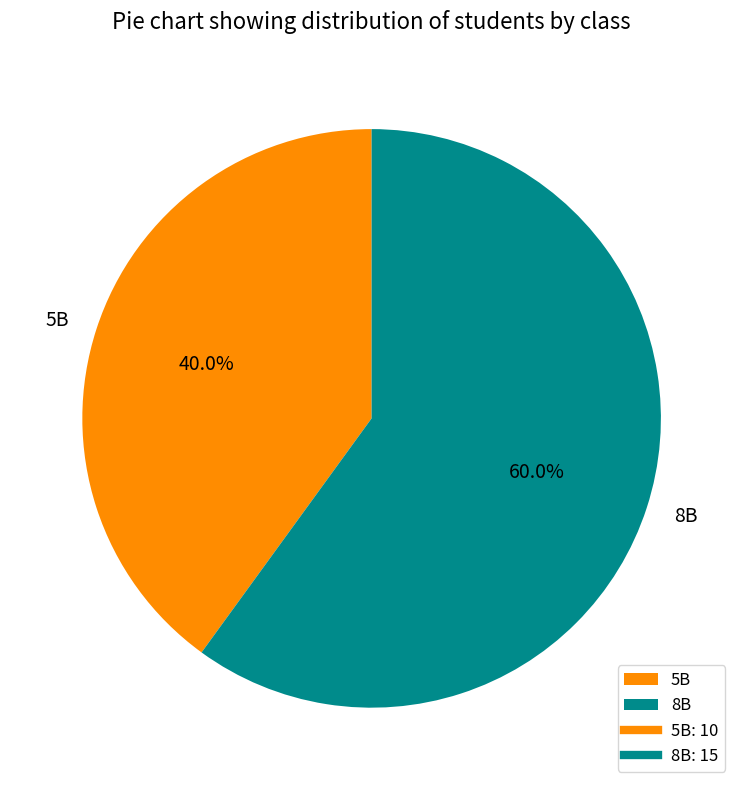

Which category has the biggest portion of the pie?

8В